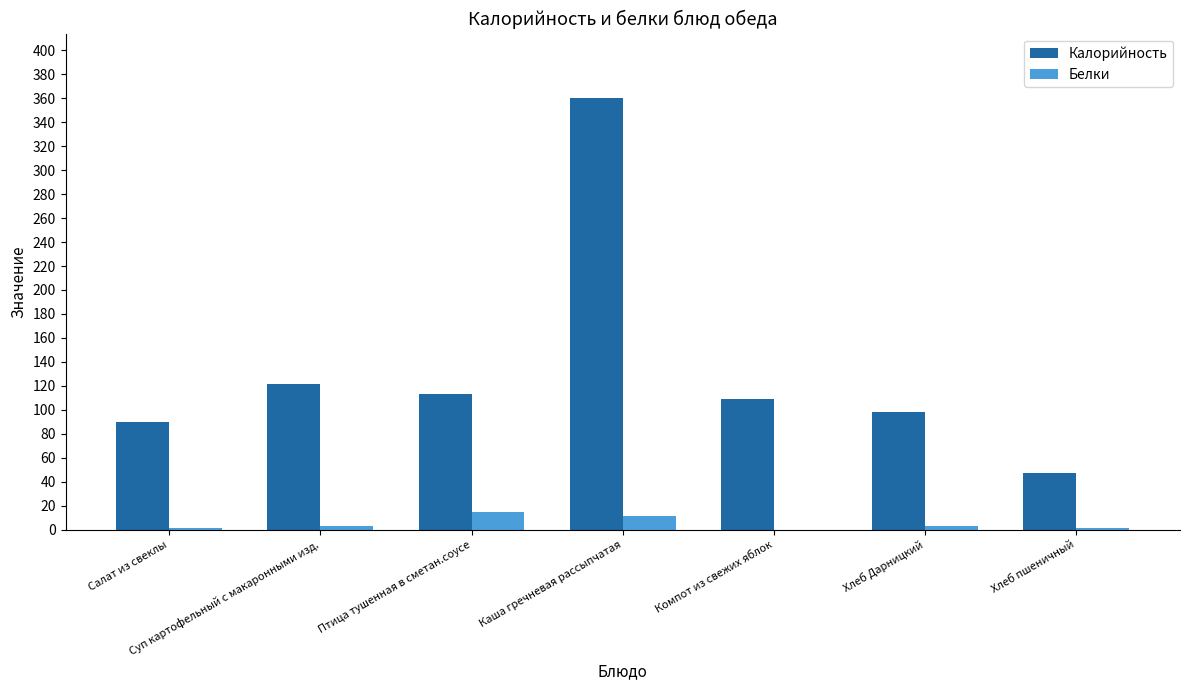

At which category is the sum across all series the highest?

Каша гречневая рассыпчатая